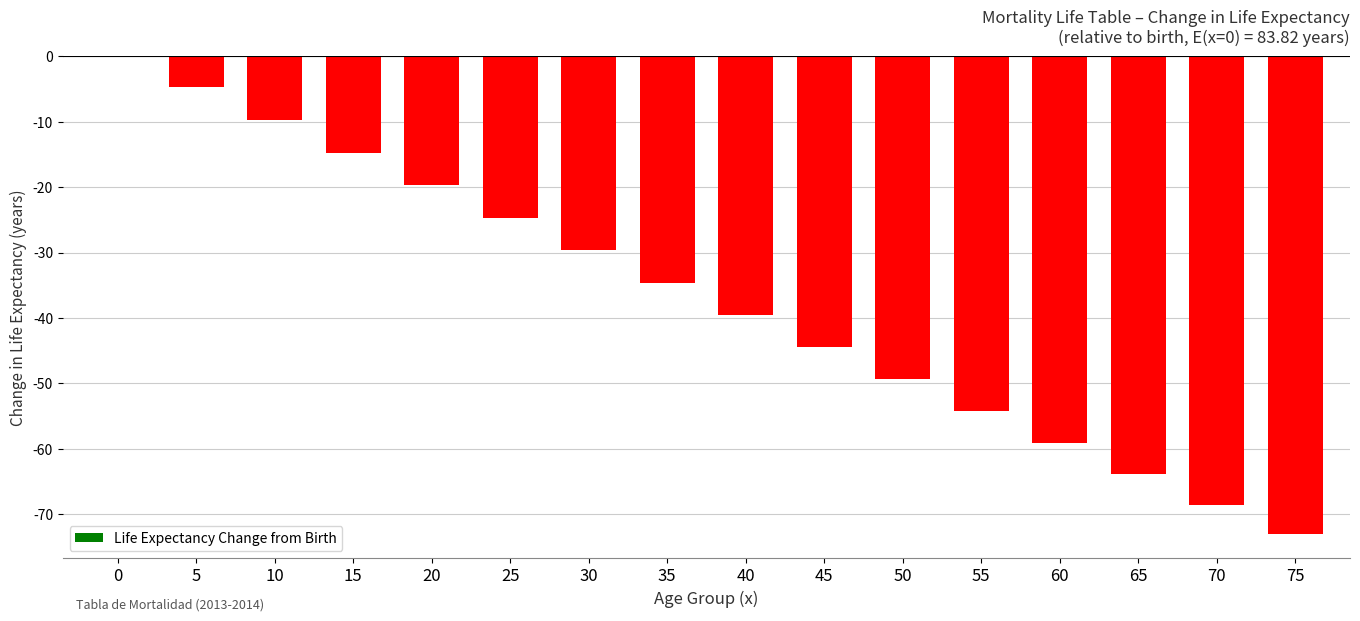

How many series are shown in this chart?

1